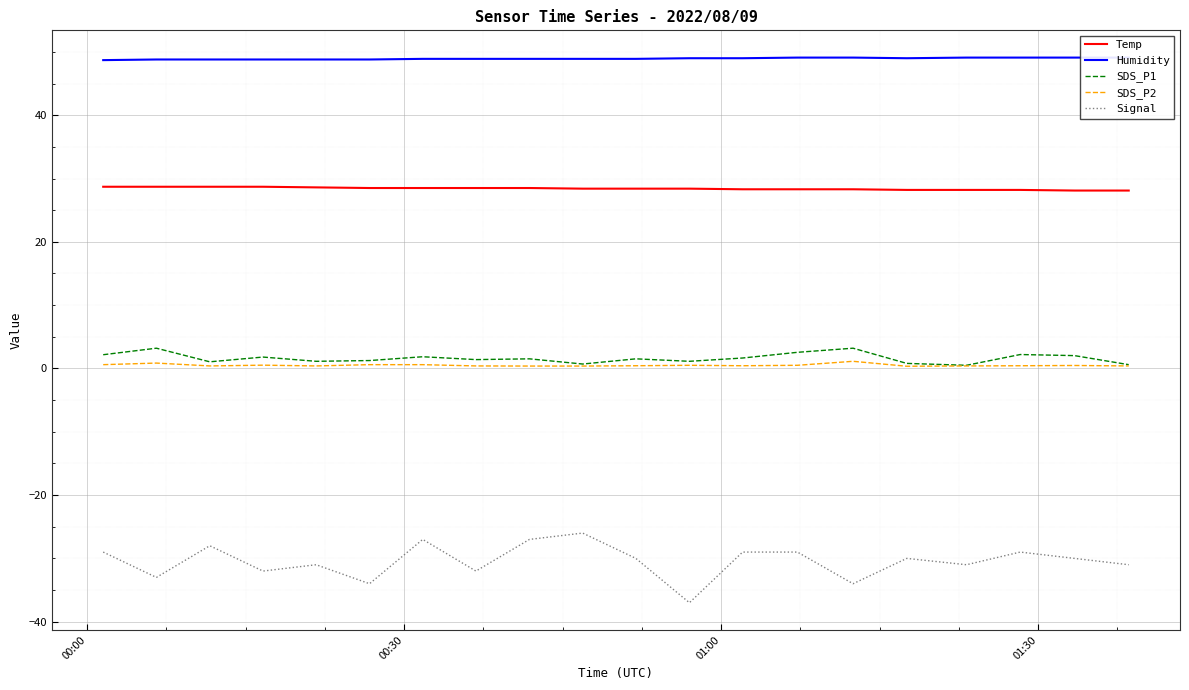

True or false: Temp and SDS_P1 cross at least once.

False